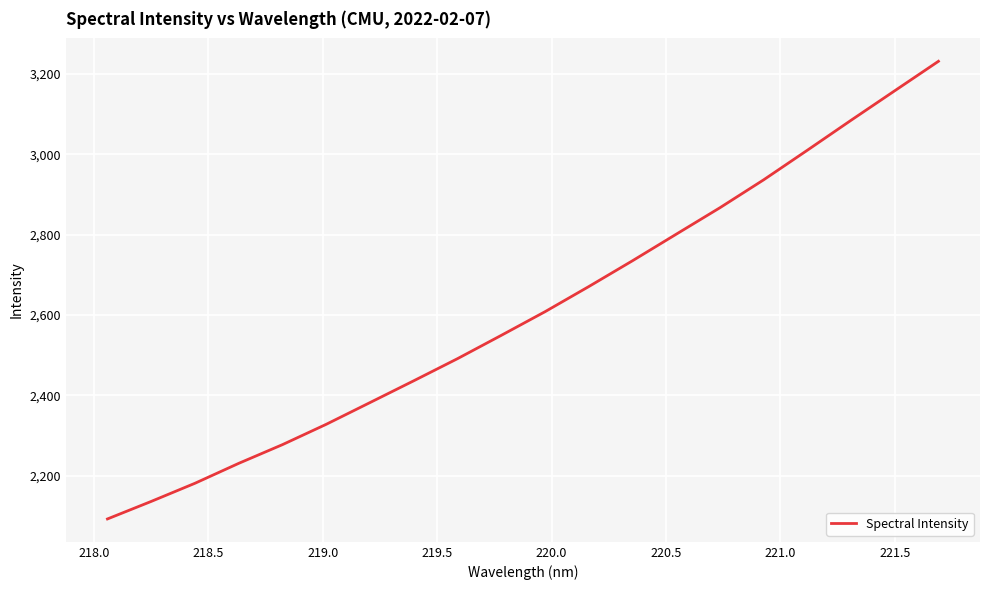

How many lines are shown in the chart?

1